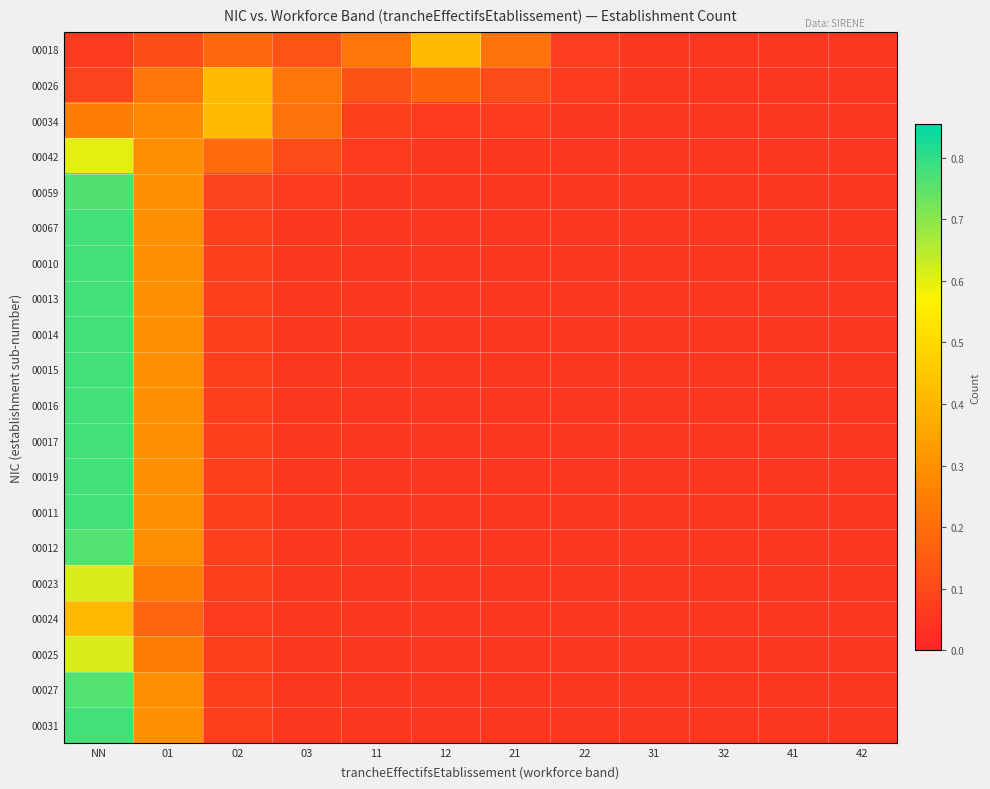

Which series has the largest range (max minus min)?

00010